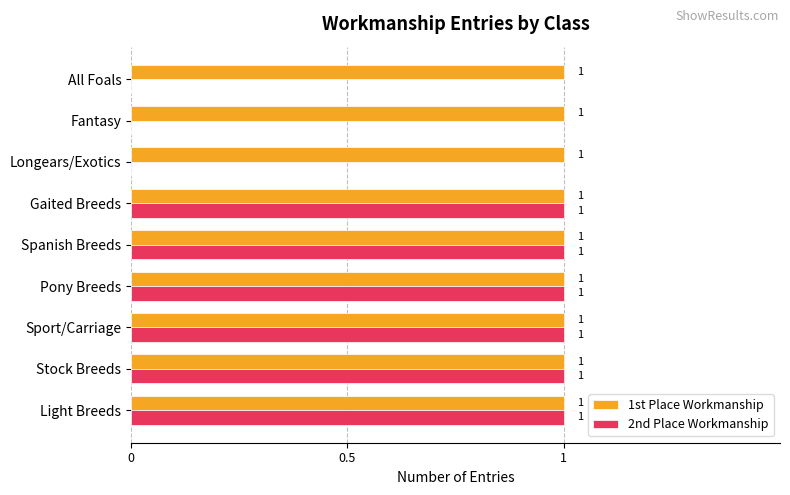

Is it true that 2nd Place Workmanship equals 0 at Fantasy?

True